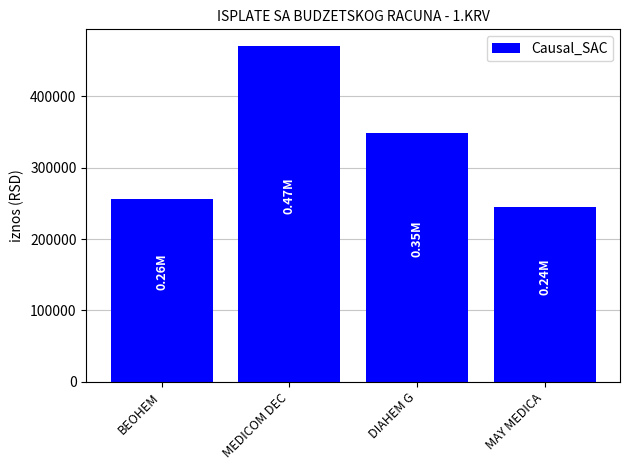

What is the change in value from DIAHEM G to MAY MEDICA?

-104380.8